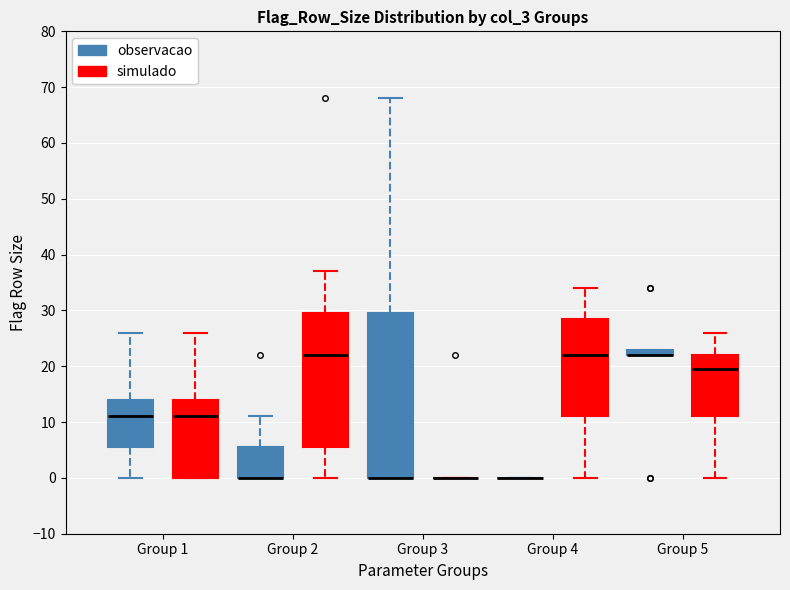

Comparing the boxes themselves (not the whiskers), which one is the tallest?

Group 3 (observacao)